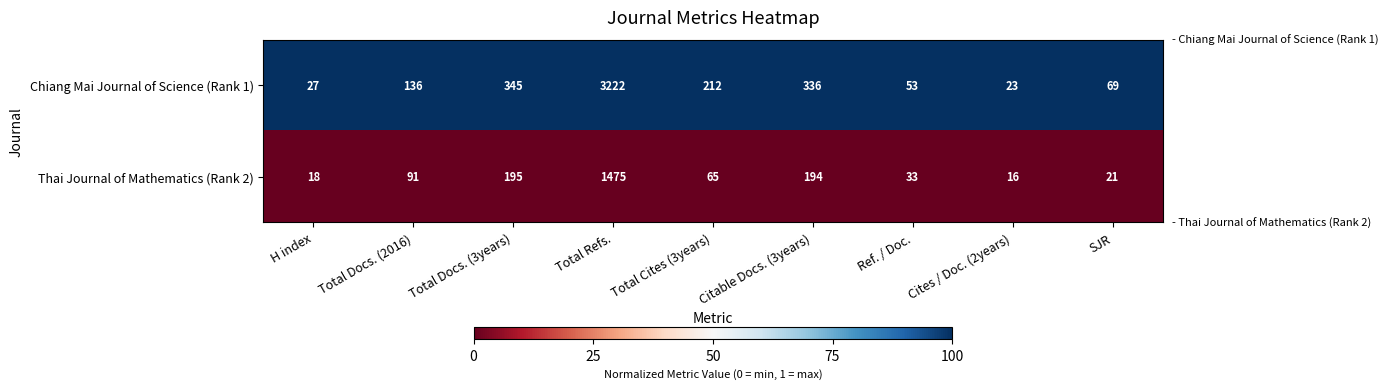

Reading left to right, extract all data points from this chart.

Chiang Mai Journal of Science (Rank 1): H index=27	Total Docs. (2016)=136	Total Docs. (3years)=345	Total Refs.=3222	Total Cites (3years)=212	Citable Docs. (3years)=336	Ref. / Doc.=53	Cites / Doc. (2years)=23	SJR=69
Thai Journal of Mathematics (Rank 2): H index=18	Total Docs. (2016)=91	Total Docs. (3years)=195	Total Refs.=1475	Total Cites (3years)=65	Citable Docs. (3years)=194	Ref. / Doc.=33	Cites / Doc. (2years)=16	SJR=21